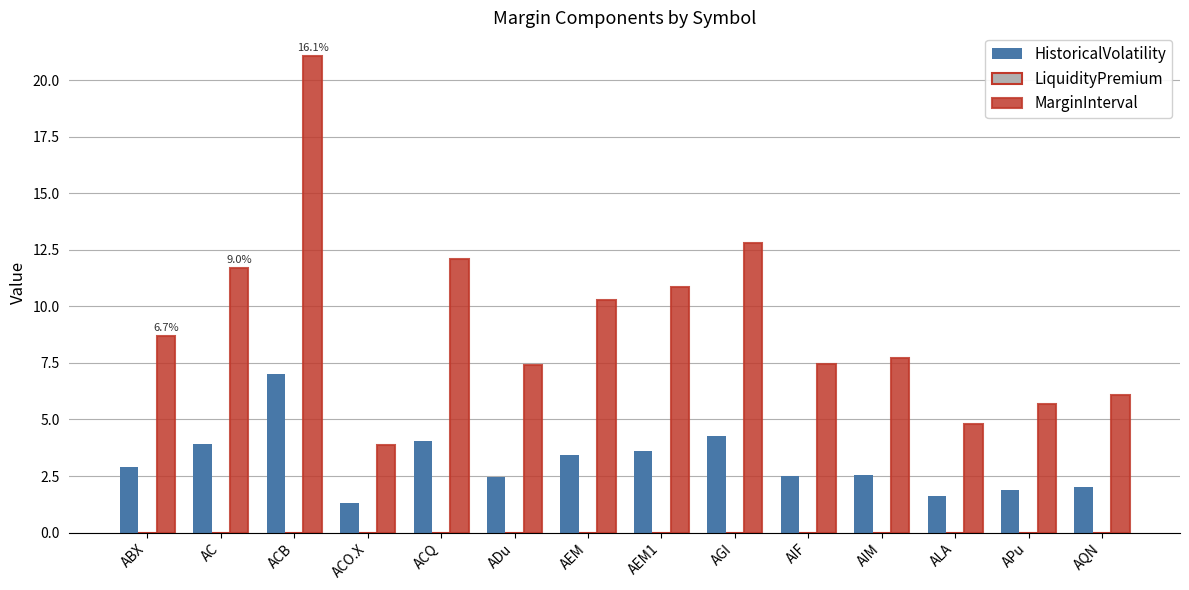

What is the difference between the MarginInterval values at AGI and ACO.X?

8.9